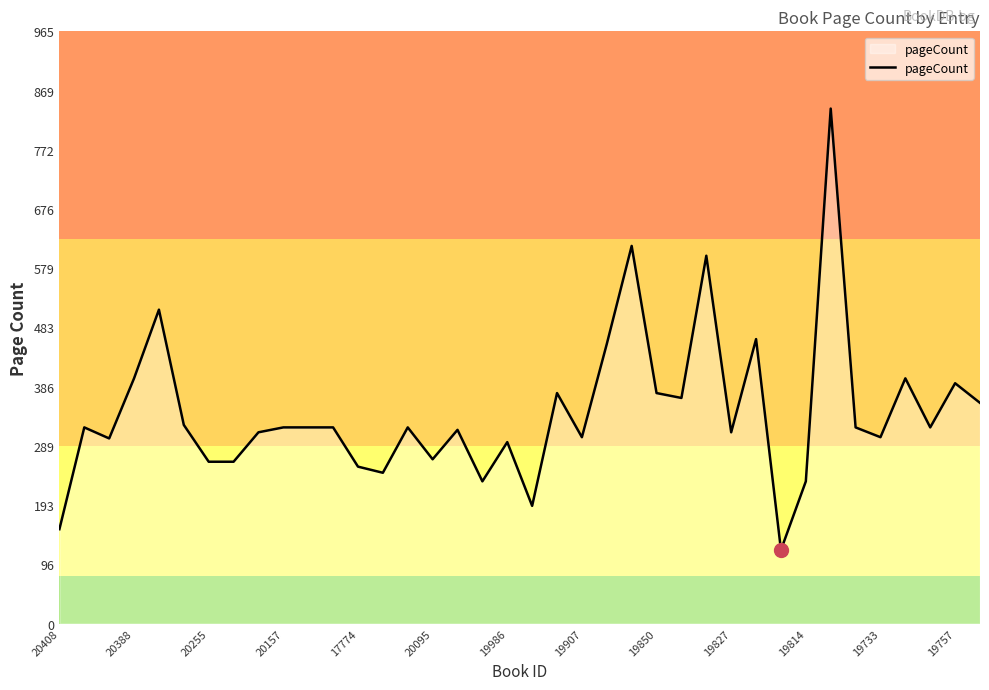

What is the difference between the maximum and minimum values?

720